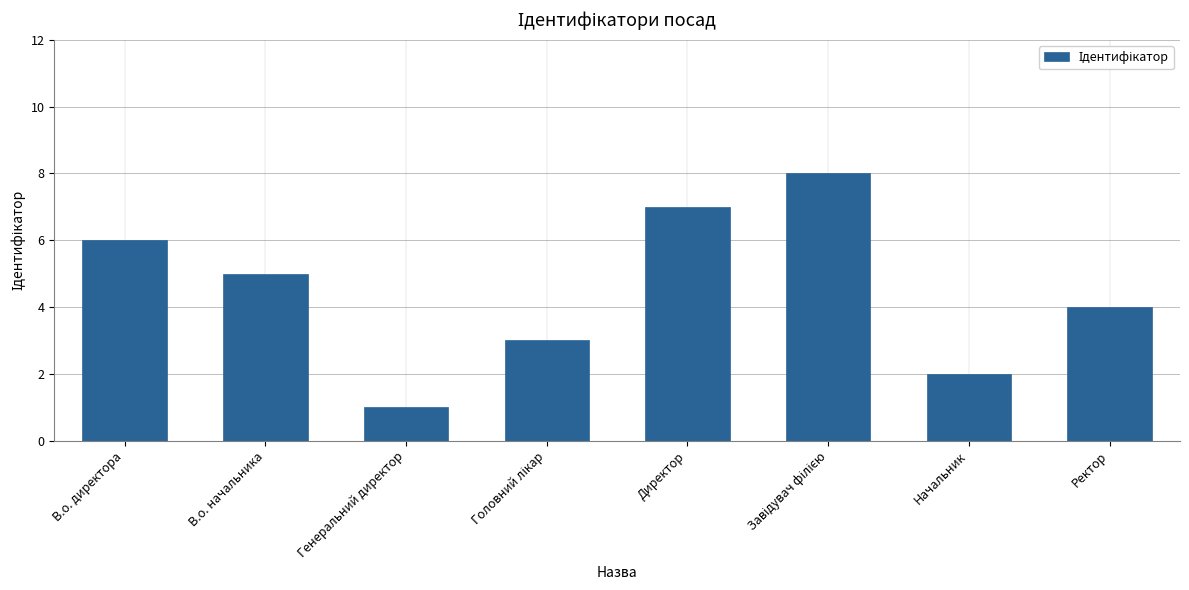

Approximately how many times larger is the value at Начальник compared to В.о. начальника?

0.4